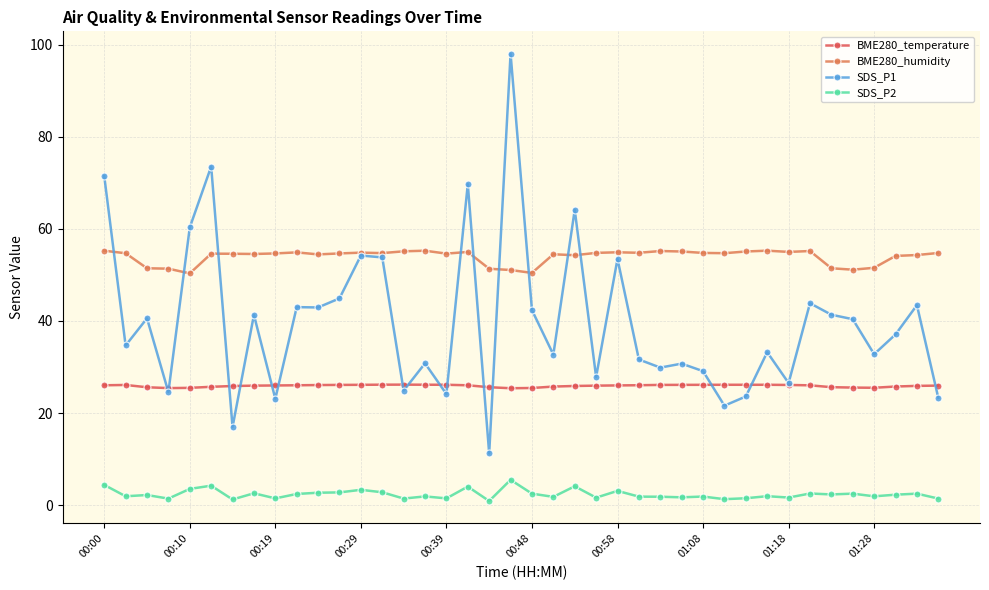

List the series in order of their peak value, lowest first.

SDS_P2, BME280_temperature, BME280_humidity, SDS_P1